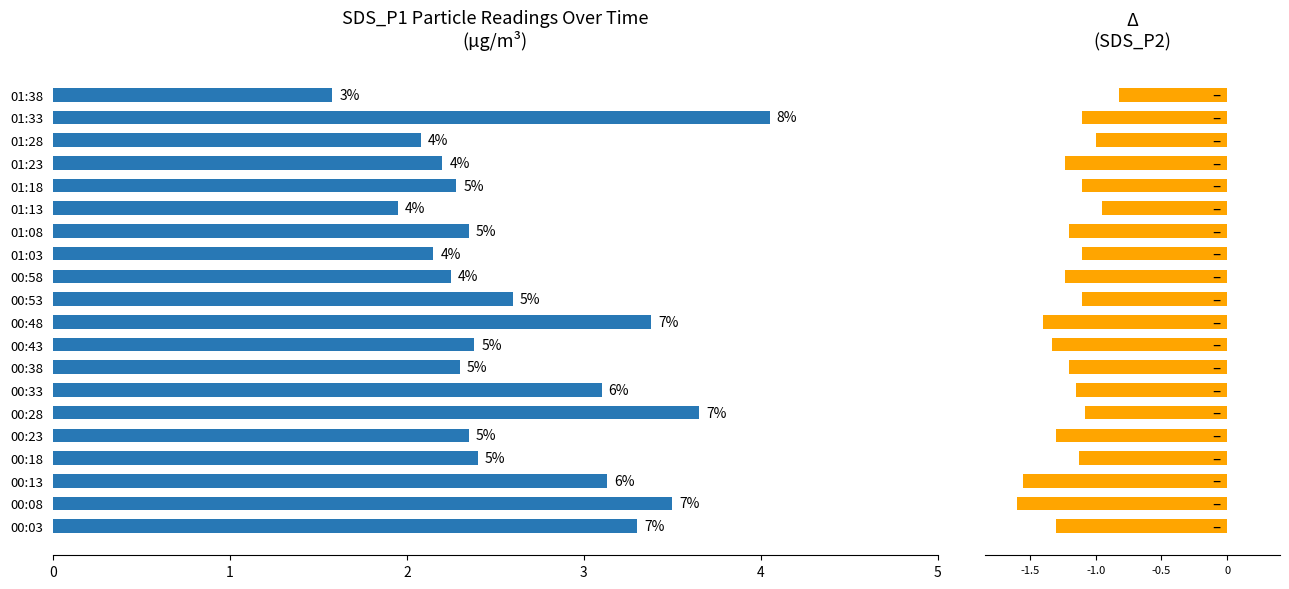

What is the smallest value displayed?

-1.6